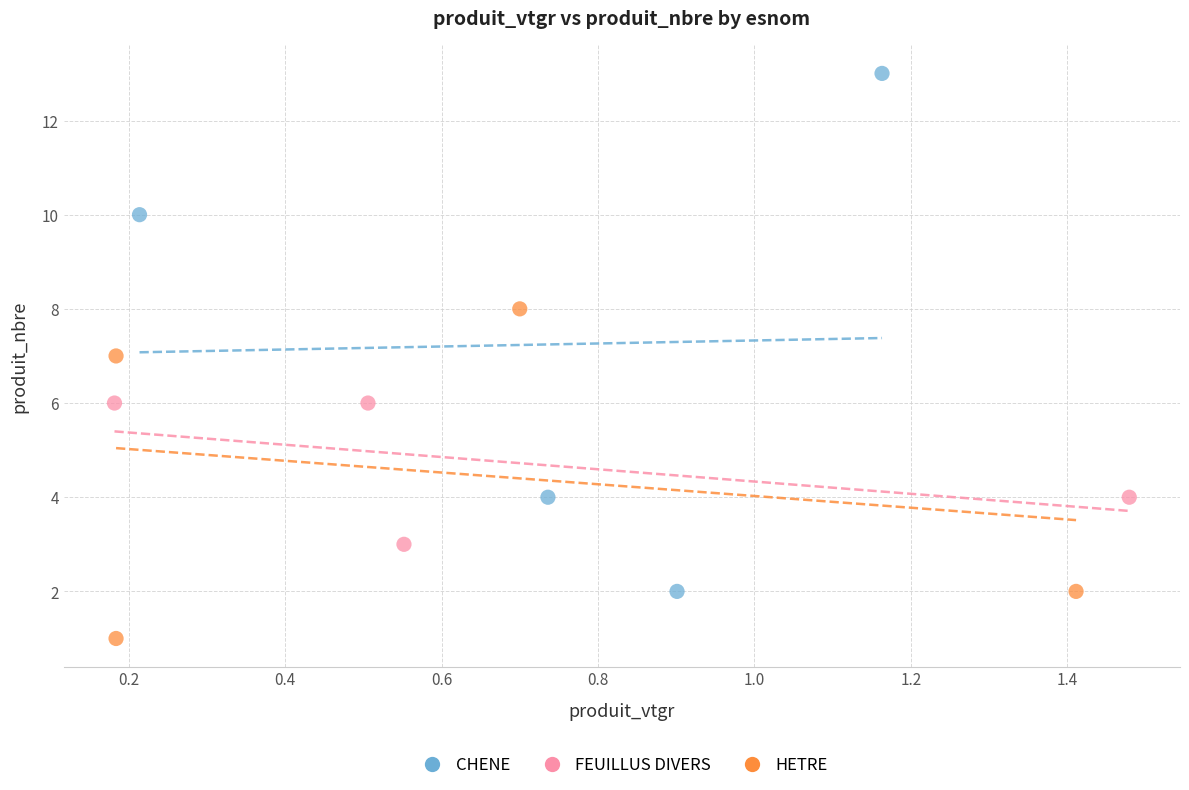

Which series contains the highest Y value?

CHENE